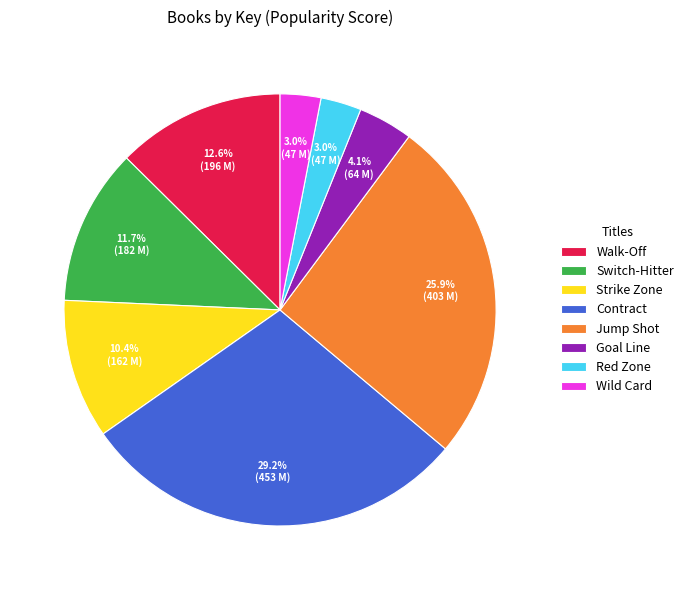

Approximately how many times larger is the value at Jump Shot compared to Strike Zone?

2.5